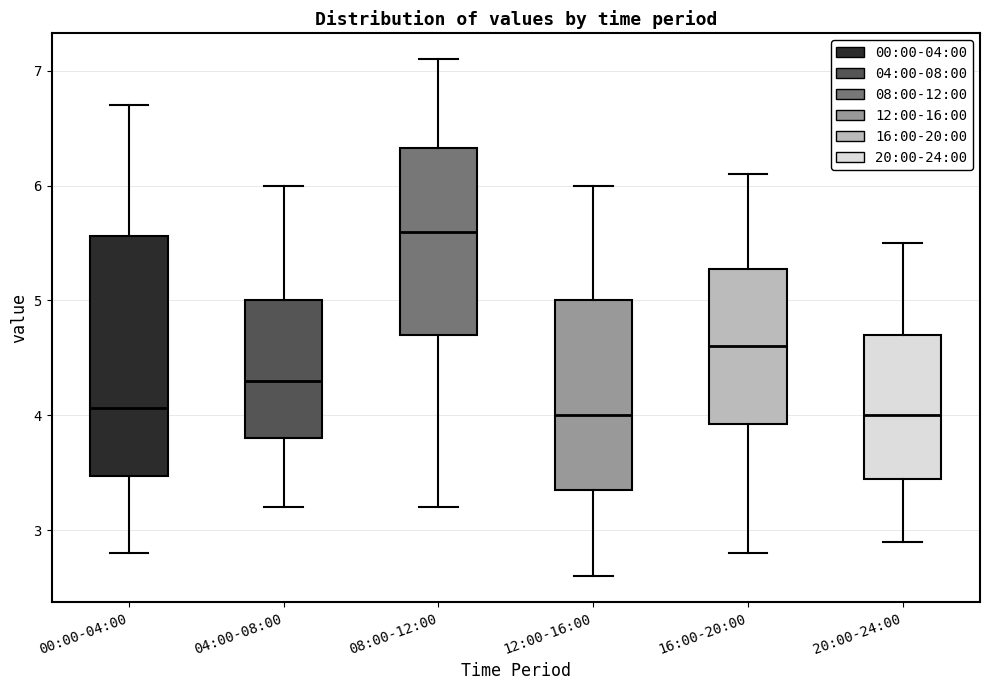

Reading left to right, read every box against the y-axis: the position of its median line, the range the box covers, and the ends of its whiskers. The values are not printed on the chart, so give them approximately, as read against the axis.

00:00-04:00: median 4.1, box 3.5 to 5.6, whiskers 2.8 to 6.7
04:00-08:00: median 4.3, box 3.8 to 5.0, whiskers 3.2 to 6.0
08:00-12:00: median 5.6, box 4.7 to 6.3, whiskers 3.2 to 7.1
12:00-16:00: median 4.0, box 3.4 to 5.0, whiskers 2.6 to 6.0
16:00-20:00: median 4.6, box 3.9 to 5.3, whiskers 2.8 to 6.1
20:00-24:00: median 4.0, box 3.5 to 4.7, whiskers 2.9 to 5.5